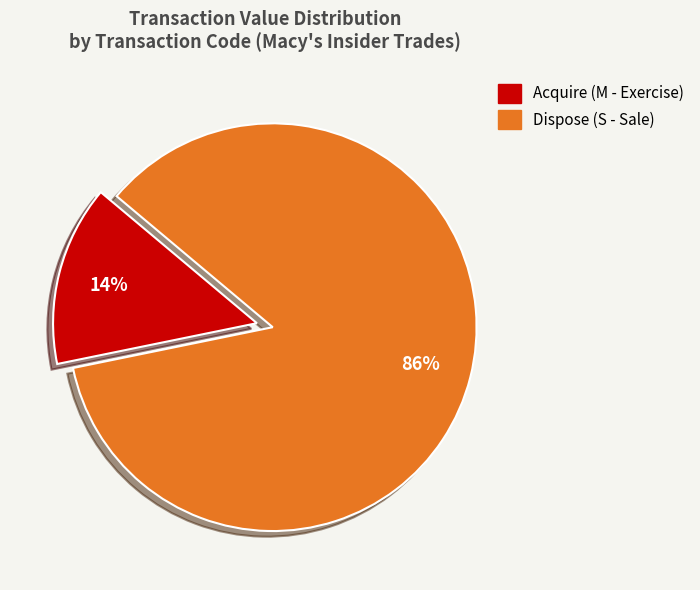

Is there a majority slice in this chart?

Yes